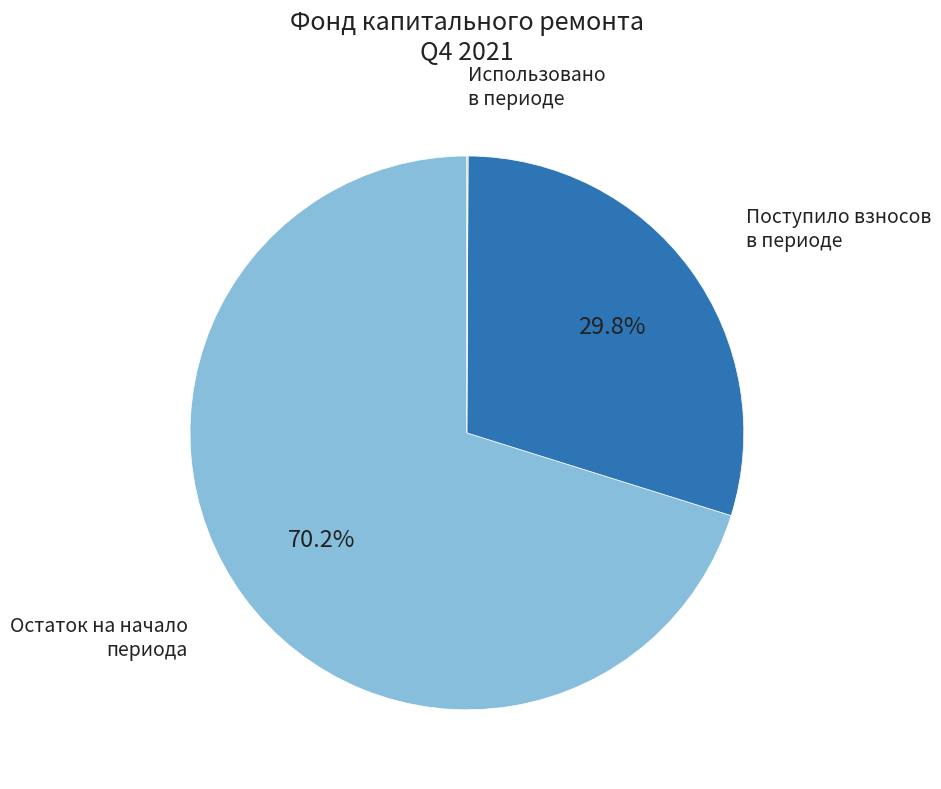

Is there a majority slice in this chart?

Yes